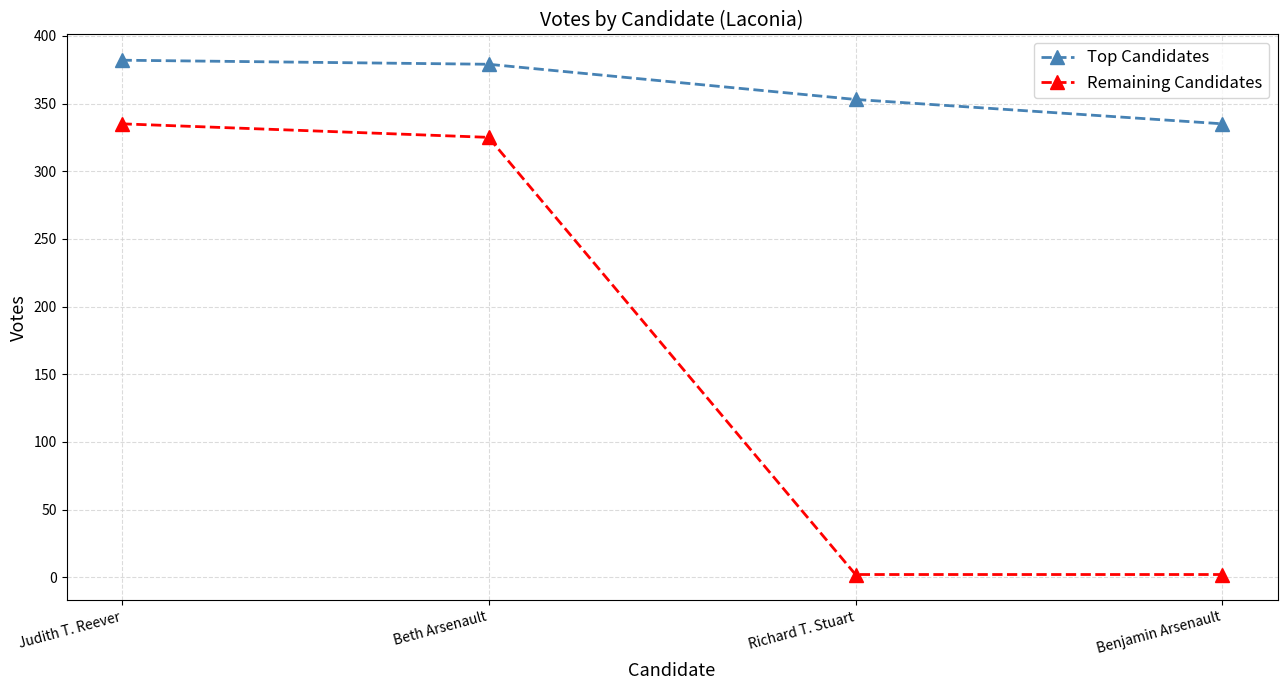

Between Beth Arsenault and Benjamin Arsenault, which series saw the biggest shift?

Remaining Candidates